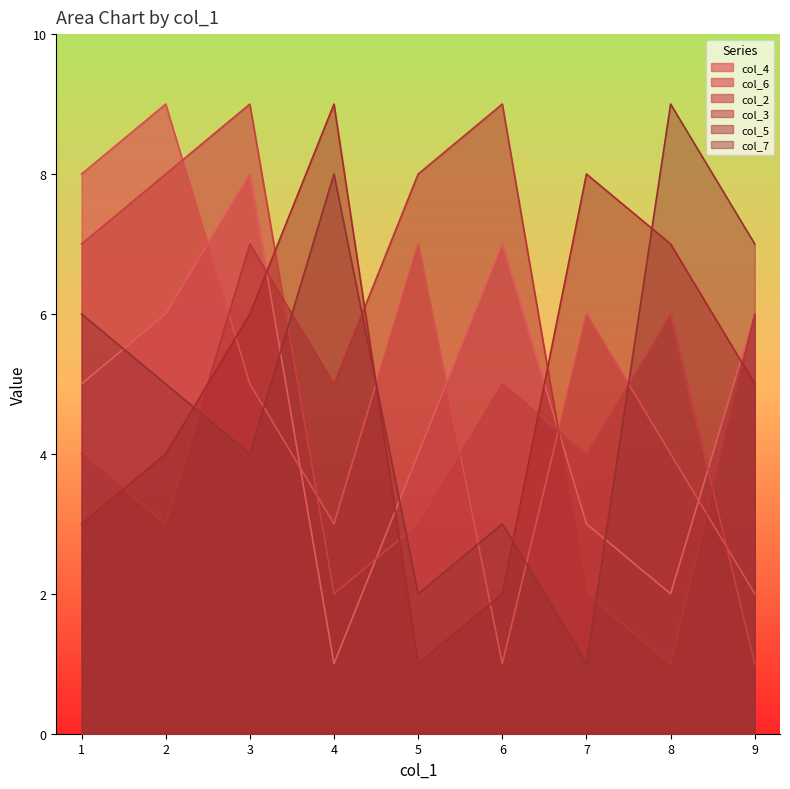

Reading left to right, transcribe all the data shown in this chart.

col_4: 7=3	9=6	5=4	4=1	8=2	3=8	2=6	1=5	6=7
col_6: 7=6	9=2	5=7	4=3	8=4	3=5	2=9	1=8	6=1
col_2: 7=4	9=1	5=3	4=2	8=6	3=9	2=8	1=7	6=5
col_3: 7=2	9=6	5=8	4=5	8=1	3=7	2=3	1=4	6=9
col_5: 7=8	9=5	5=1	4=9	8=7	3=6	2=4	1=3	6=2
col_7: 7=1	9=7	5=2	4=8	8=9	3=4	2=5	1=6	6=3